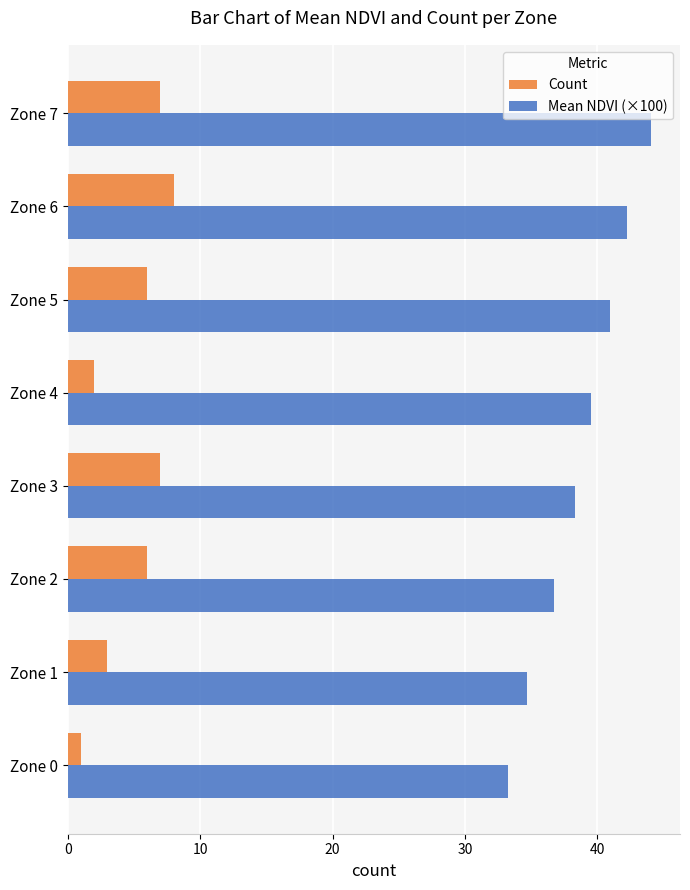

The value of Mean NDVI (×100) at Zone 3 is 38.3. True or false?

True